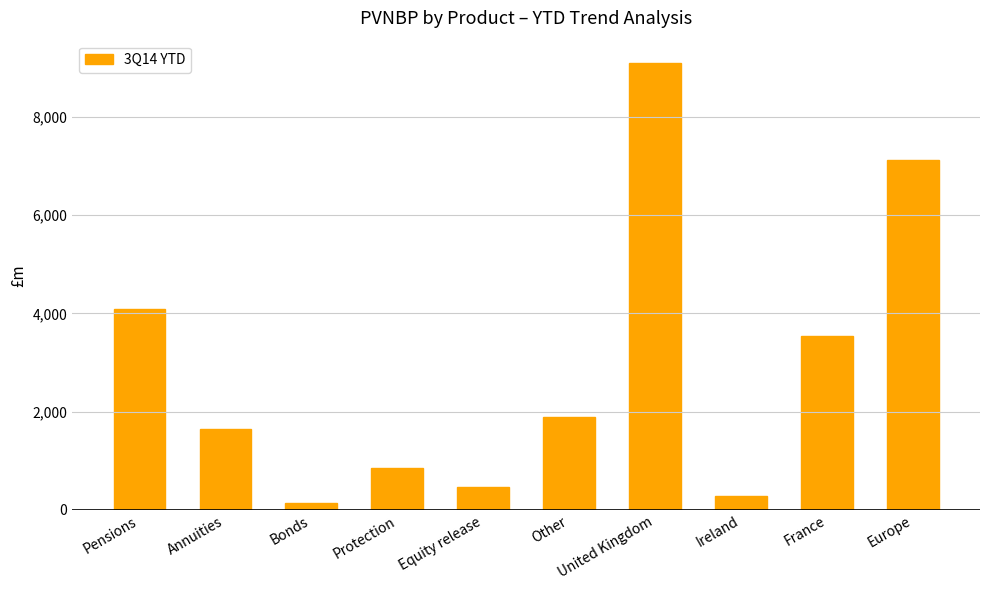

How many values are below 1902?

5